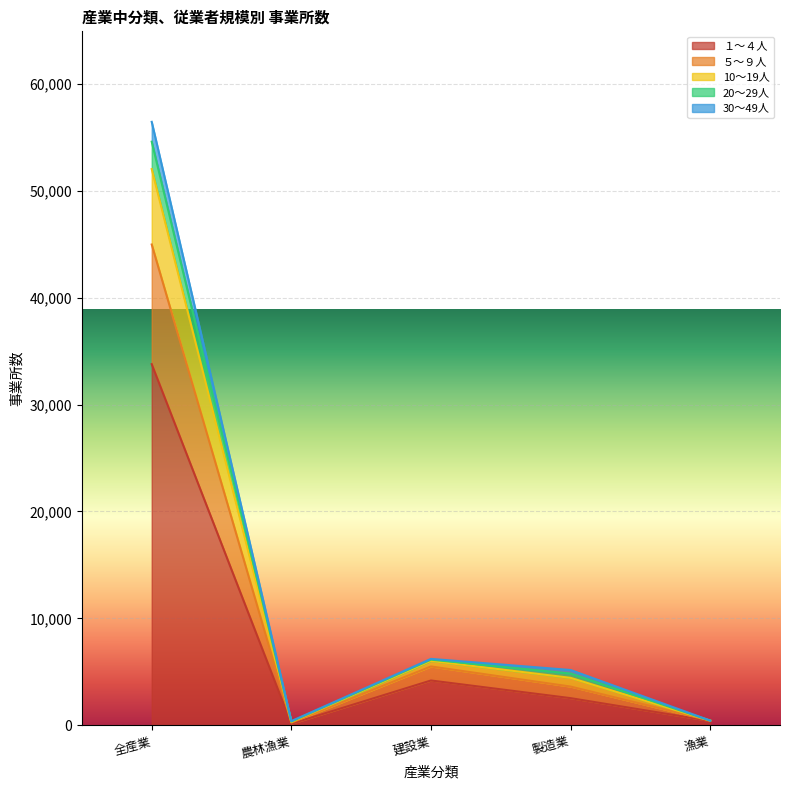

At which category is the sum across all series the highest?

全産業